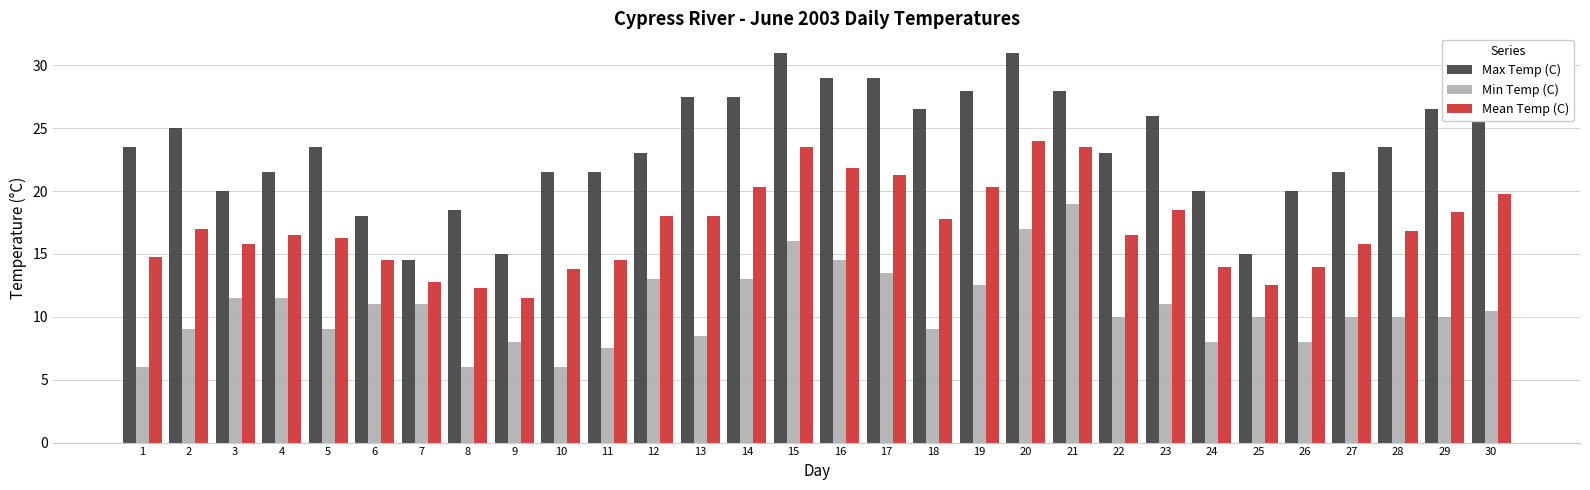

The value of Max Temp (C) at 10 is 13.0. True or false?

False